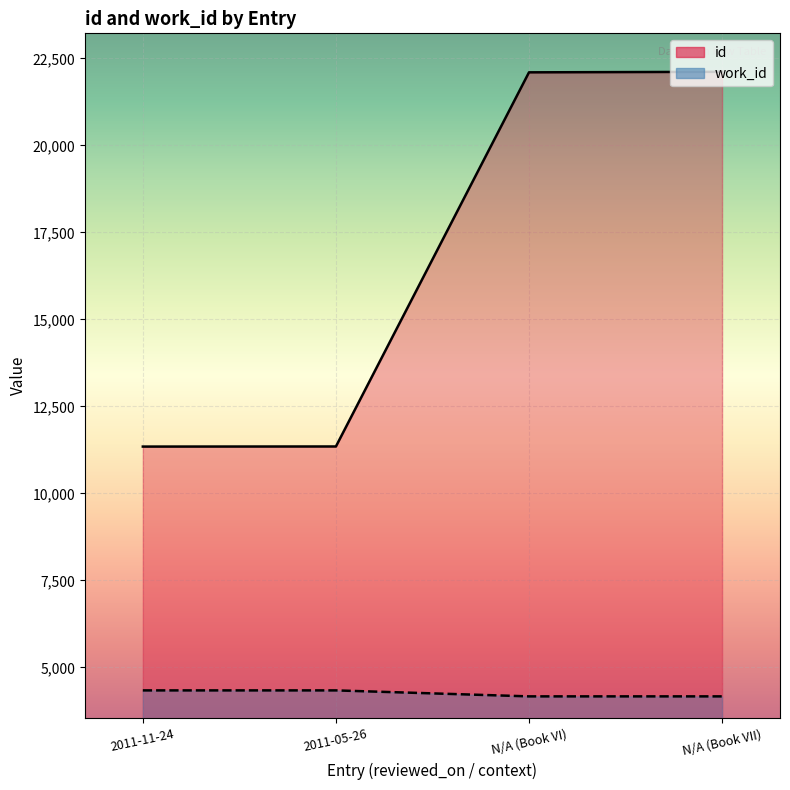

How many data points in id are above 22099?

1